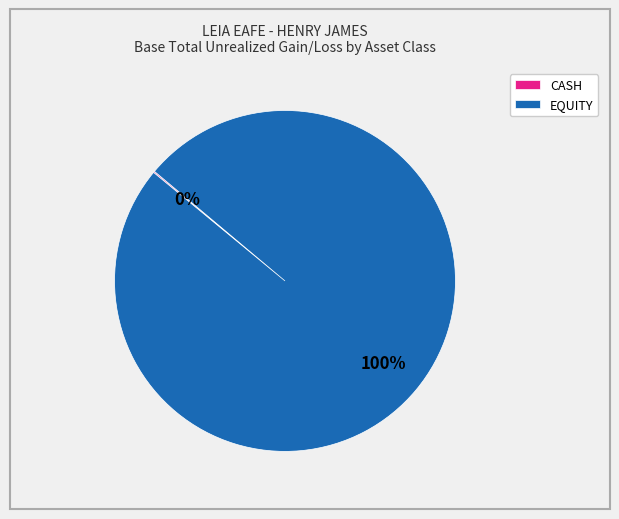

To the nearest percent, what is the average slice percentage?

50%